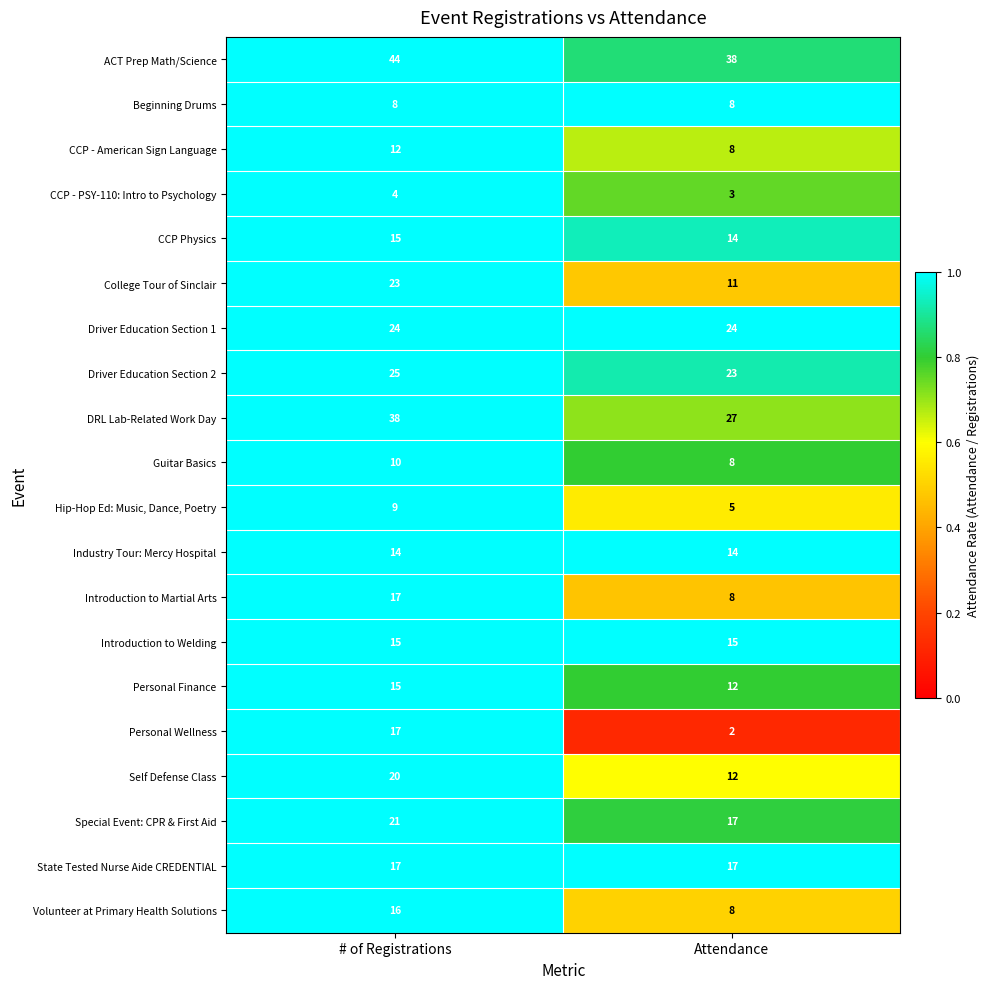

Where is DRL Lab-Related Work Day nearest to the value 32?

Attendance